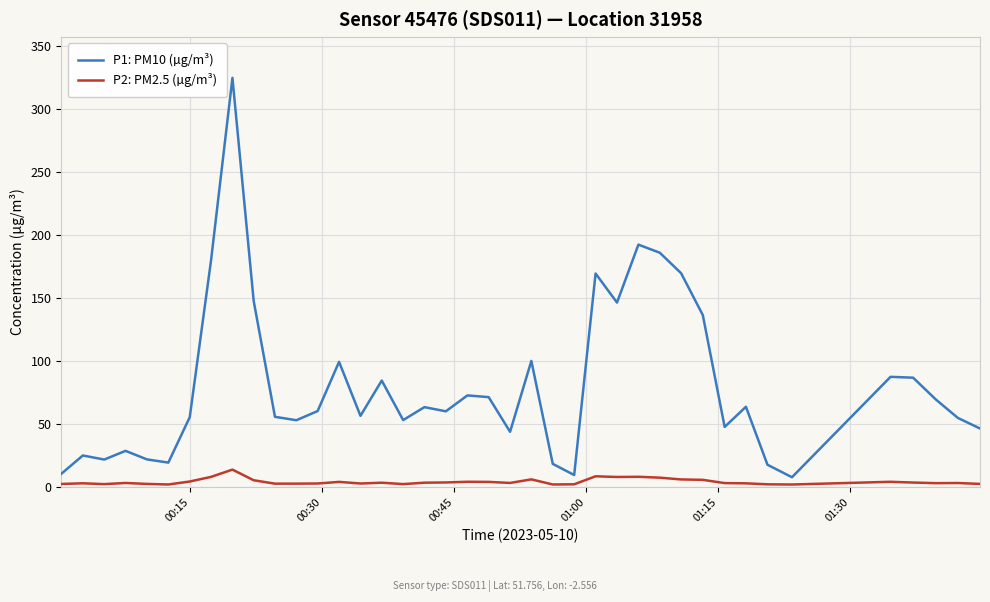

List the series in order of their peak value, lowest first.

P2: PM2.5 (µg/m³), P1: PM10 (µg/m³)